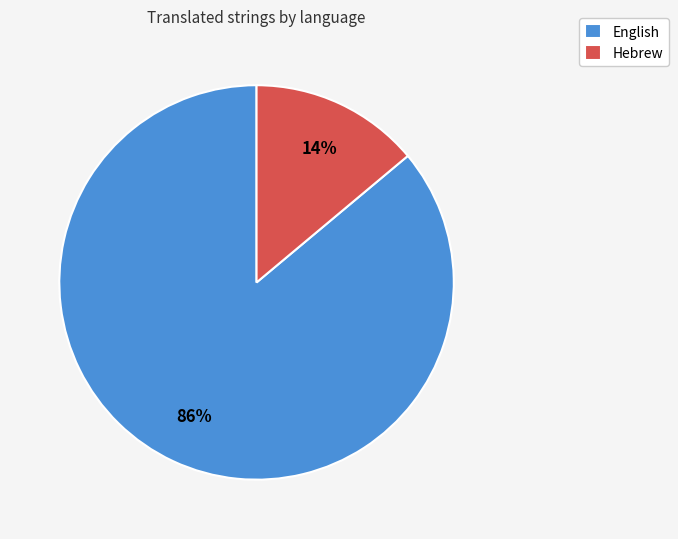

The Hebrew slice represents 3% of the pie. True or false?

False